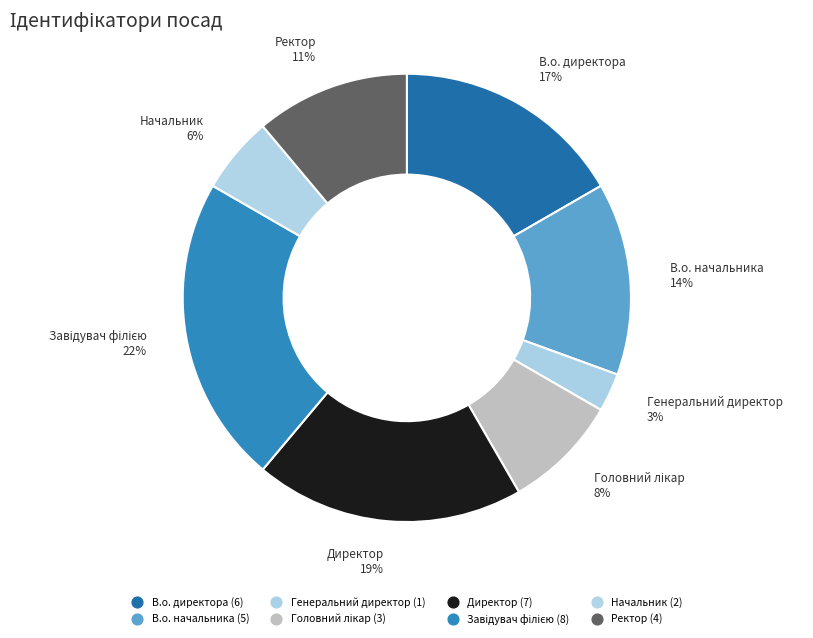

Does Начальник account for over 50% of the chart?

No